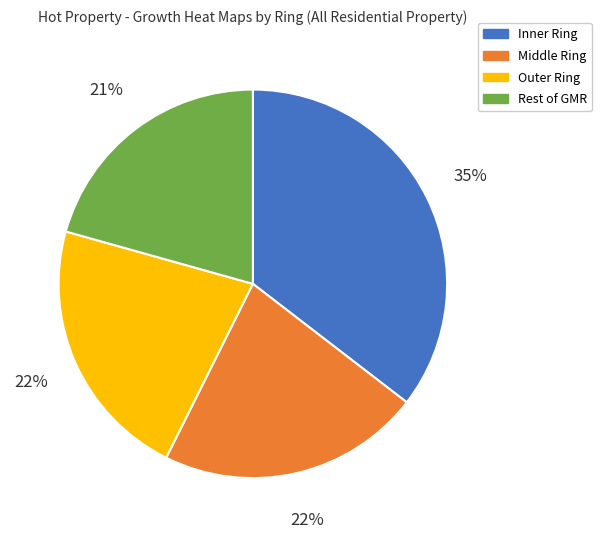

True or false: Outer Ring accounts for 10% of the total.

False